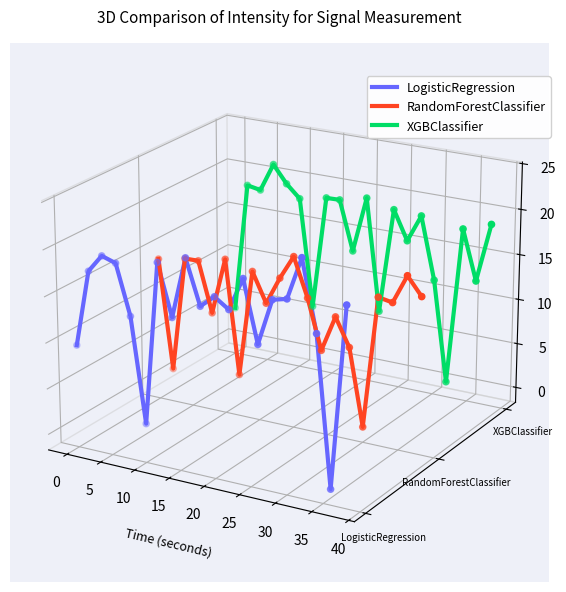

What are all the series names shown in the legend?

LogisticRegression, RandomForestClassifier, XGBClassifier